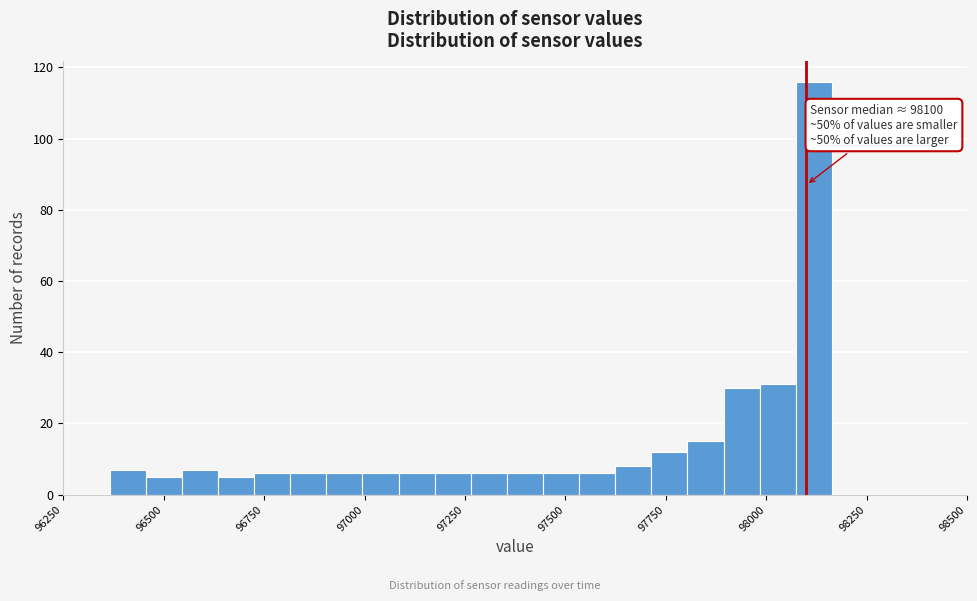

Around what value on the x-axis is the tallest bar? Give the approximate position of its centre, as read against the axis.

98100